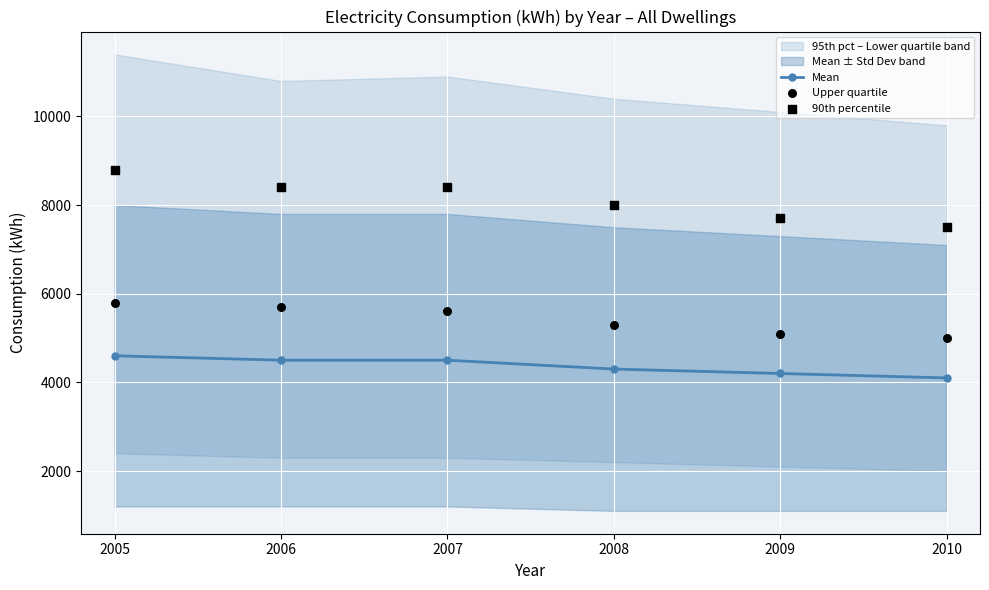

The value of Mean at 2007 is 2129. True or false?

False